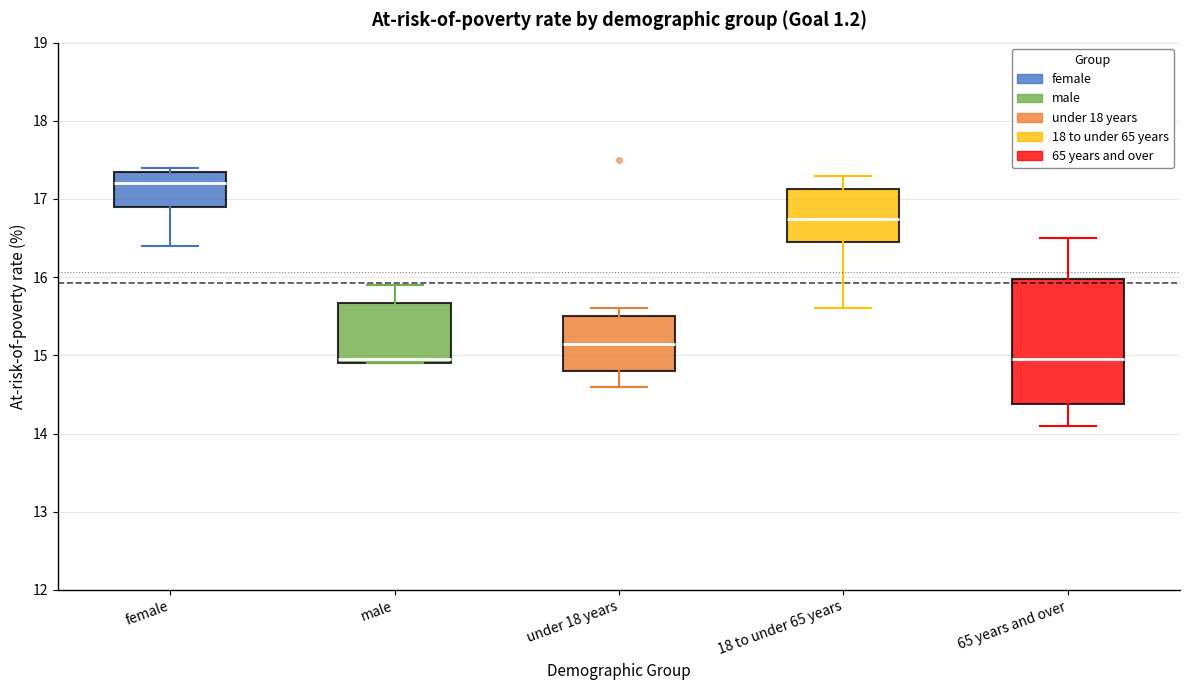

Where is the lower edge of the box for female on the y-axis? The values are not printed on the chart, so give them approximately, as read against the axis.

16.9